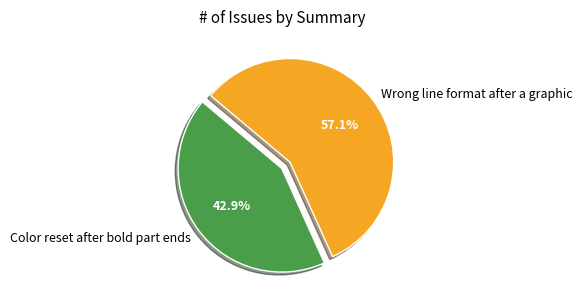

Which category has the smallest portion of the pie?

Color reset after bold part ends